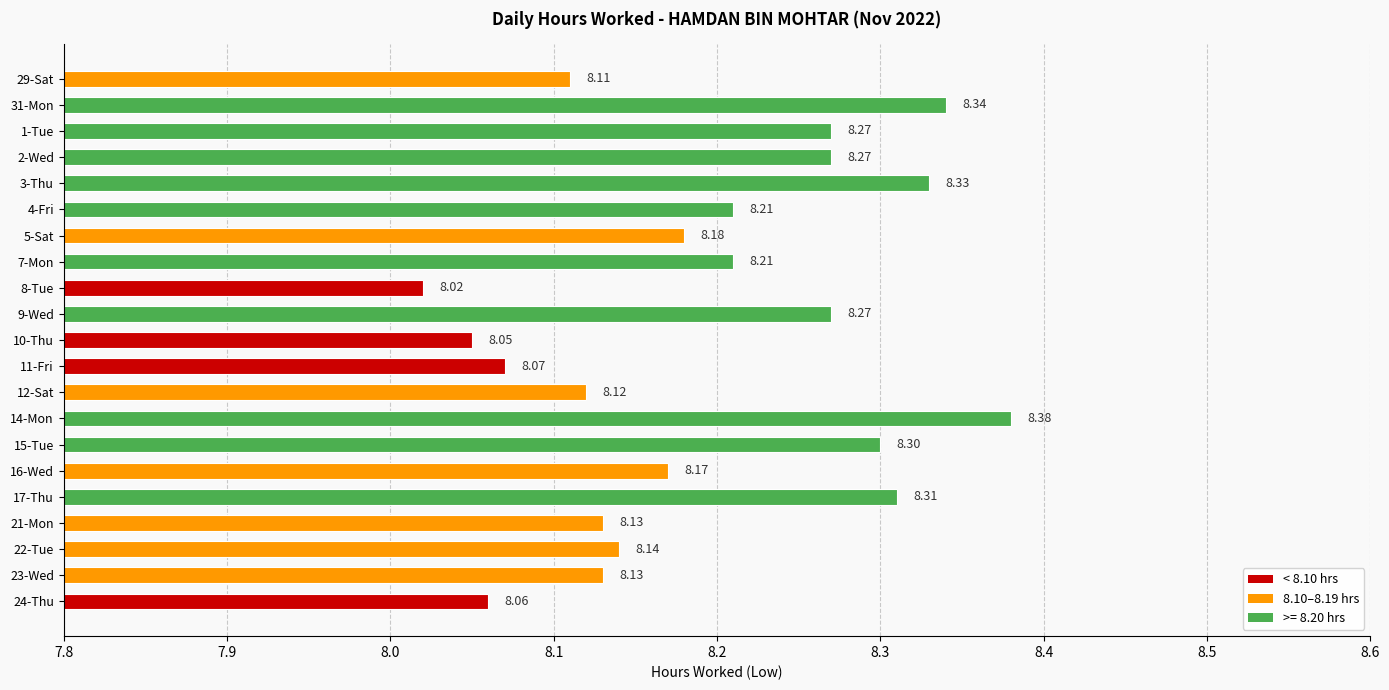

What is the sum of the values at 24-Thu and 23-Wed?

16.2